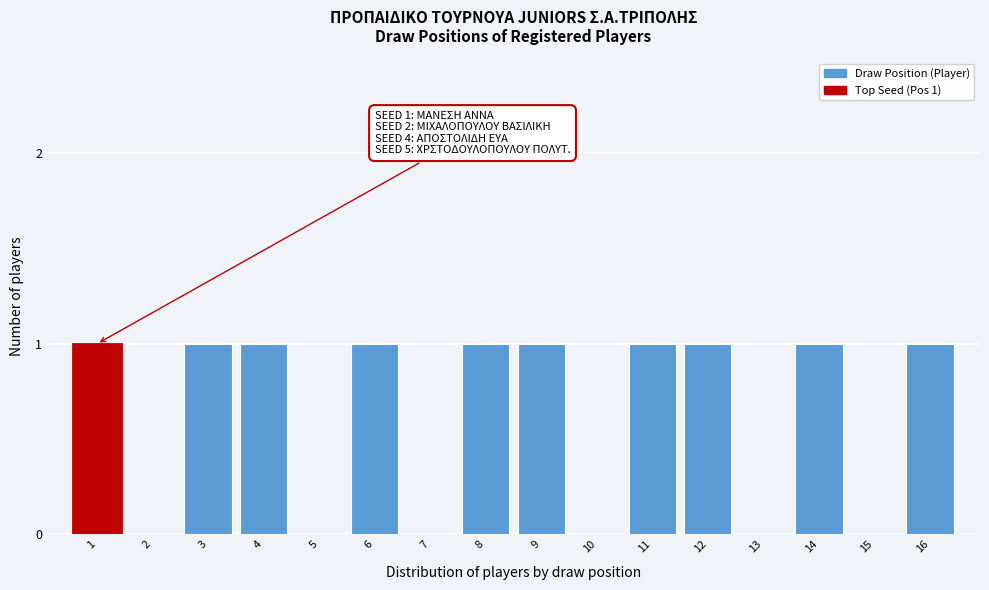

Reading left to right, list all the values displayed in this chart.

1=1	2=0	3=1	4=1	5=0	6=1	7=0	8=1	9=1	10=0	11=1	12=1	13=0	14=1	15=0	16=1